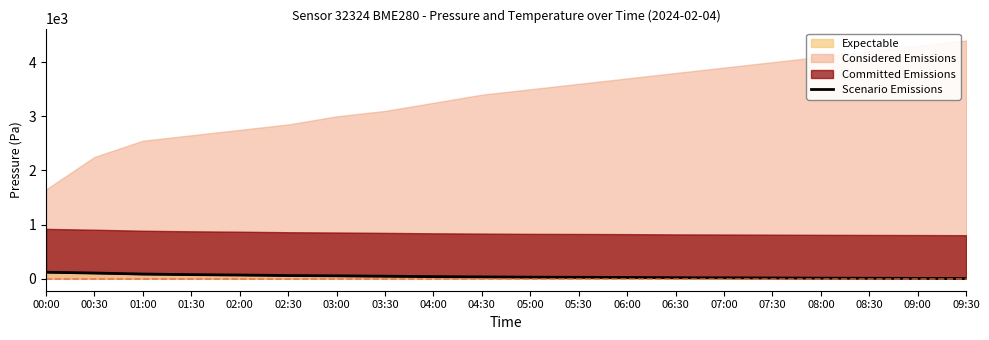

What is the label of the 1st point from the right?

09:30